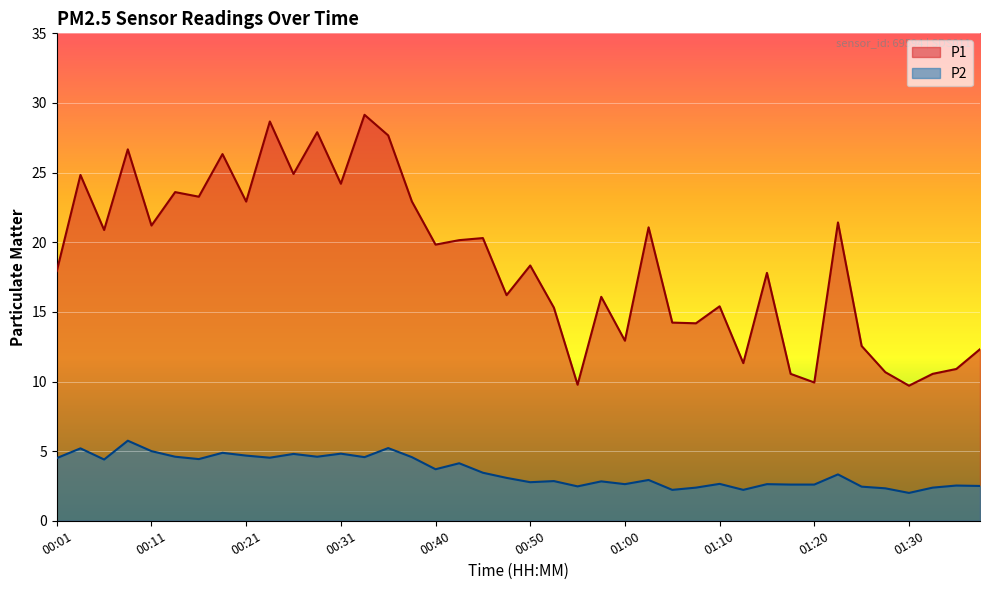

Reading left to right, transcribe all the data shown in this chart.

P1: 00:01=17.9	00:03=24.8	00:06=20.9	00:08=26.7	00:11=21.2	00:13=23.6	00:16=23.3	00:18=26.3	00:21=22.9	00:23=28.7	00:26=24.9	00:28=27.9	00:31=24.2	00:33=29.1	00:36=27.7	00:38=22.9	00:40=19.8	00:43=20.1	00:45=20.3	00:48=16.2	00:50=18.3	00:53=15.3	00:55=9.8	00:58=16.1	01:00=12.9	01:03=21.1	01:05=14.2	01:07=14.2	01:10=15.4	01:12=11.3	01:15=17.8	01:17=10.6	01:20=9.9	01:22=21.4	01:25=12.6	01:27=10.7	01:30=9.7	01:32=10.6	01:35=10.9	01:37=12.3
P2: 00:01=4.5	00:03=5.2	00:06=4.4	00:08=5.8	00:11=5.0	00:13=4.6	00:16=4.4	00:18=4.9	00:21=4.7	00:23=4.5	00:26=4.8	00:28=4.6	00:31=4.8	00:33=4.6	00:36=5.2	00:38=4.6	00:40=3.7	00:43=4.1	00:45=3.5	00:48=3.1	00:50=2.8	00:53=2.9	00:55=2.5	00:58=2.8	01:00=2.6	01:03=2.9	01:05=2.2	01:07=2.4	01:10=2.6	01:12=2.2	01:15=2.6	01:17=2.6	01:20=2.6	01:22=3.3	01:25=2.5	01:27=2.3	01:30=2.0	01:32=2.4	01:35=2.5	01:37=2.5